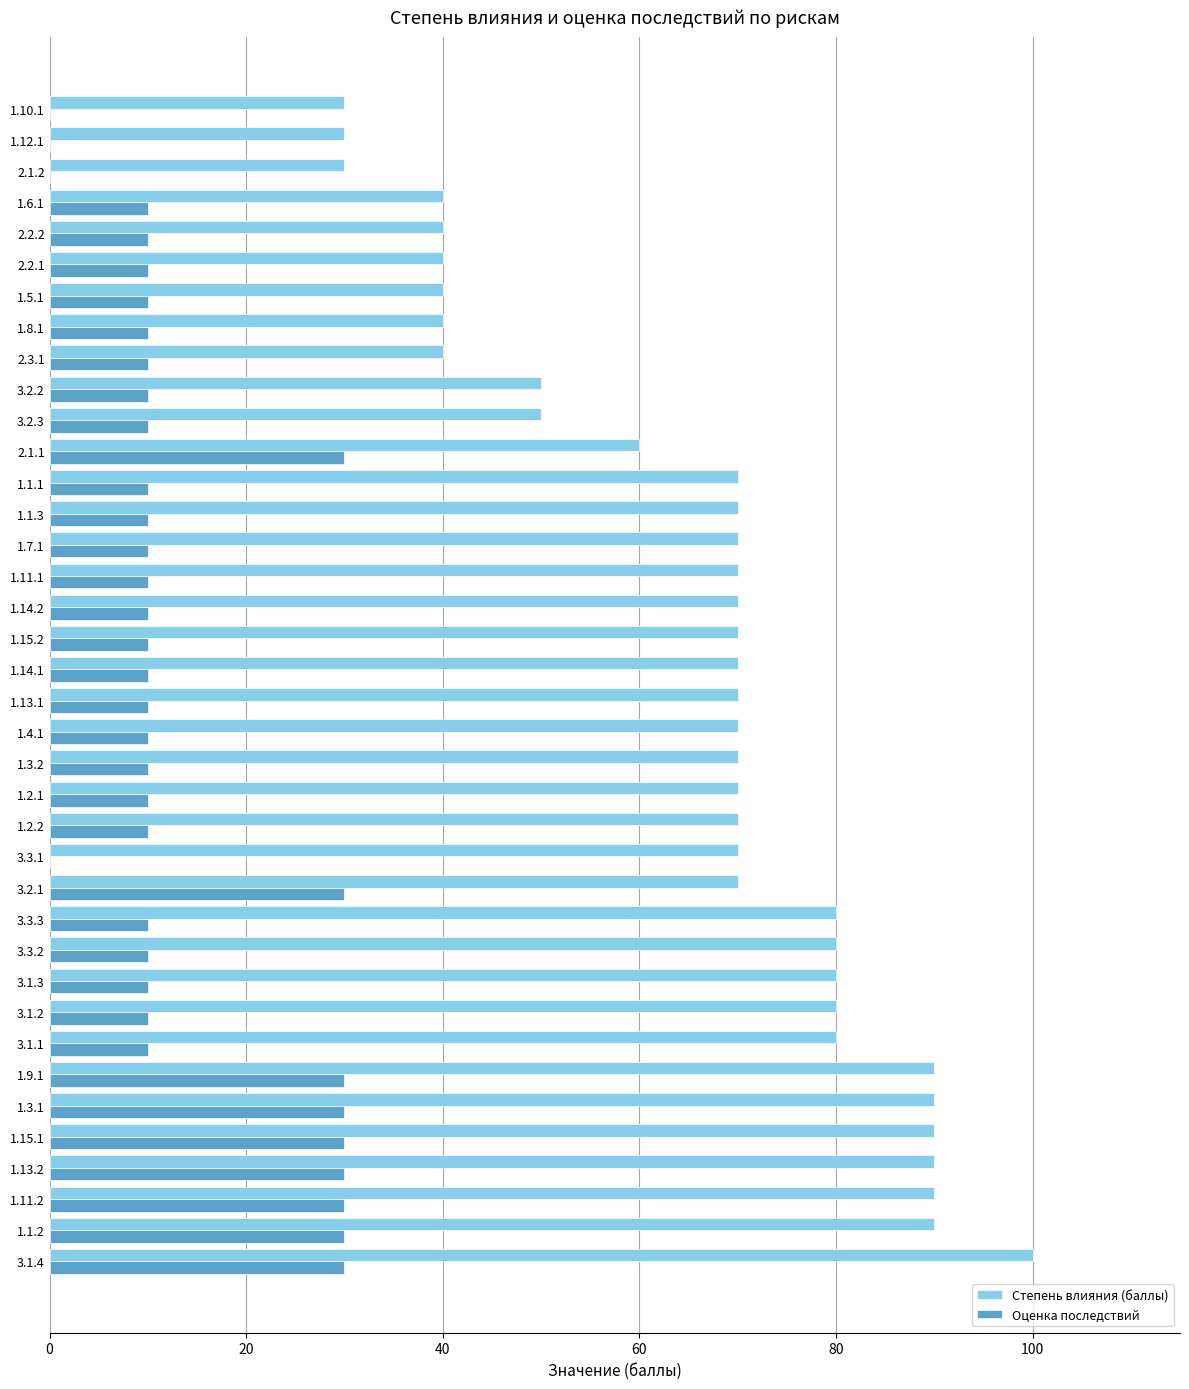

What is the greatest value displayed?

100